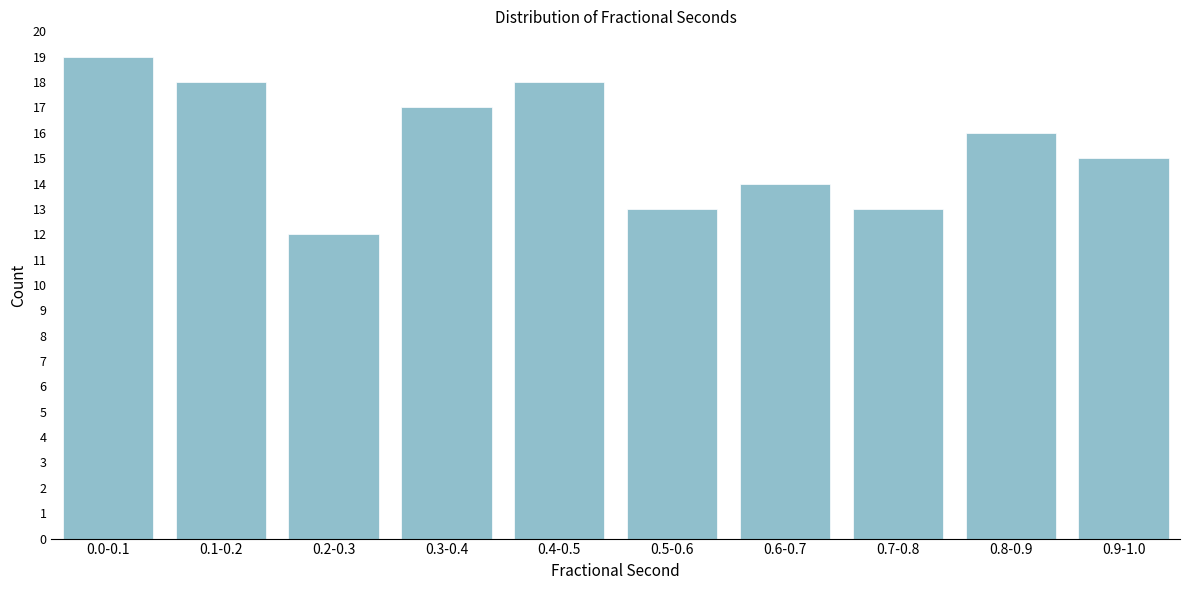

Reading right to left, list all the values displayed in this chart.

15	16	13	14	13	18	17	12	18	19